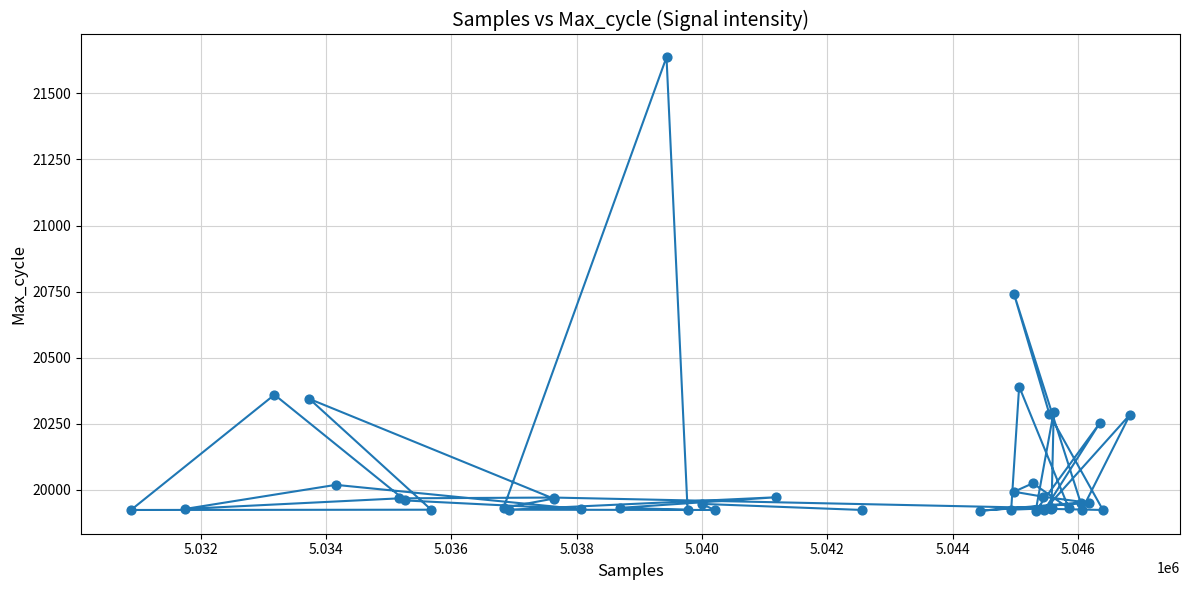

What Y value in the scatter plot is closest to 20778?

20741